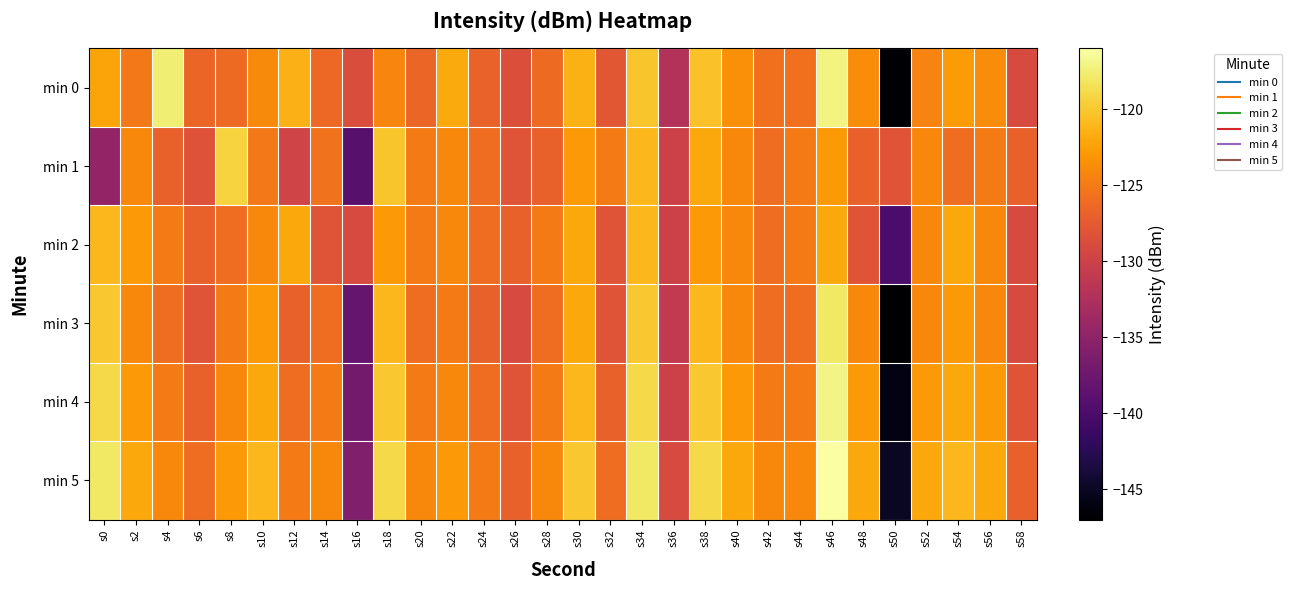

Reading left to right, extract all data points from this chart.

min 0: s0=-122.3	s2=-125.1	s4=-117.5	s6=-126.6	s8=-126.3	s10=-124.0	s12=-121.3	s14=-126.4	s16=-128.8	s18=-124.4	s20=-126.6	s22=-121.9	s24=-126.8	s26=-128.5	s28=-126.3	s30=-121.5	s32=-127.8	s34=-120.2	s36=-132.1	s38=-120.4	s40=-123.6	s42=-125.8	s44=-125.7	s46=-117.2	s48=-123.8	s50=-146.8	s52=-124.4	s54=-122.8	s56=-123.8	s58=-129.0
min 1: s0=-134.6	s2=-124.1	s4=-126.9	s6=-128.3	s8=-119.3	s10=-125.2	s12=-129.8	s14=-125.6	s16=-139.1	s18=-120.2	s20=-125.0	s22=-124.0	s24=-126.0	s26=-128.0	s28=-127.0	s30=-123.0	s32=-125.0	s34=-121.0	s36=-130.0	s38=-122.0	s40=-124.0	s42=-126.0	s44=-125.0	s46=-123.0	s48=-127.0	s50=-128.0	s52=-124.0	s54=-126.0	s56=-125.0	s58=-127.0
min 2: s0=-121.0	s2=-123.0	s4=-125.0	s6=-127.0	s8=-126.0	s10=-124.0	s12=-122.0	s14=-128.0	s16=-129.0	s18=-123.0	s20=-125.0	s22=-124.0	s24=-126.0	s26=-127.0	s28=-125.0	s30=-122.0	s32=-128.0	s34=-121.0	s36=-130.0	s38=-123.0	s40=-124.0	s42=-126.0	s44=-125.0	s46=-122.0	s48=-128.0	s50=-140.0	s52=-124.0	s54=-122.0	s56=-124.0	s58=-129.0
min 3: s0=-120.0	s2=-124.0	s4=-126.0	s6=-128.0	s8=-125.0	s10=-123.0	s12=-127.0	s14=-126.0	s16=-138.0	s18=-121.0	s20=-126.0	s22=-125.0	s24=-127.0	s26=-129.0	s28=-126.0	s30=-122.0	s32=-128.0	s34=-120.0	s36=-131.0	s38=-121.0	s40=-124.0	s42=-126.0	s44=-126.0	s46=-118.0	s48=-124.0	s50=-147.0	s52=-124.0	s54=-123.0	s56=-124.0	s58=-129.0
min 4: s0=-119.0	s2=-123.0	s4=-125.0	s6=-127.0	s8=-124.0	s10=-122.0	s12=-126.0	s14=-125.0	s16=-137.0	s18=-120.0	s20=-125.0	s22=-124.0	s24=-126.0	s26=-128.0	s28=-125.0	s30=-121.0	s32=-127.0	s34=-119.0	s36=-130.0	s38=-120.0	s40=-123.0	s42=-125.0	s44=-125.0	s46=-117.0	s48=-123.0	s50=-146.0	s52=-123.0	s54=-122.0	s56=-123.0	s58=-128.0
min 5: s0=-118.0	s2=-122.0	s4=-124.0	s6=-126.0	s8=-123.0	s10=-121.0	s12=-125.0	s14=-124.0	s16=-136.0	s18=-119.0	s20=-124.0	s22=-123.0	s24=-125.0	s26=-127.0	s28=-124.0	s30=-120.0	s32=-126.0	s34=-118.0	s36=-129.0	s38=-119.0	s40=-122.0	s42=-124.0	s44=-124.0	s46=-116.0	s48=-122.0	s50=-145.0	s52=-122.0	s54=-121.0	s56=-122.0	s58=-127.0